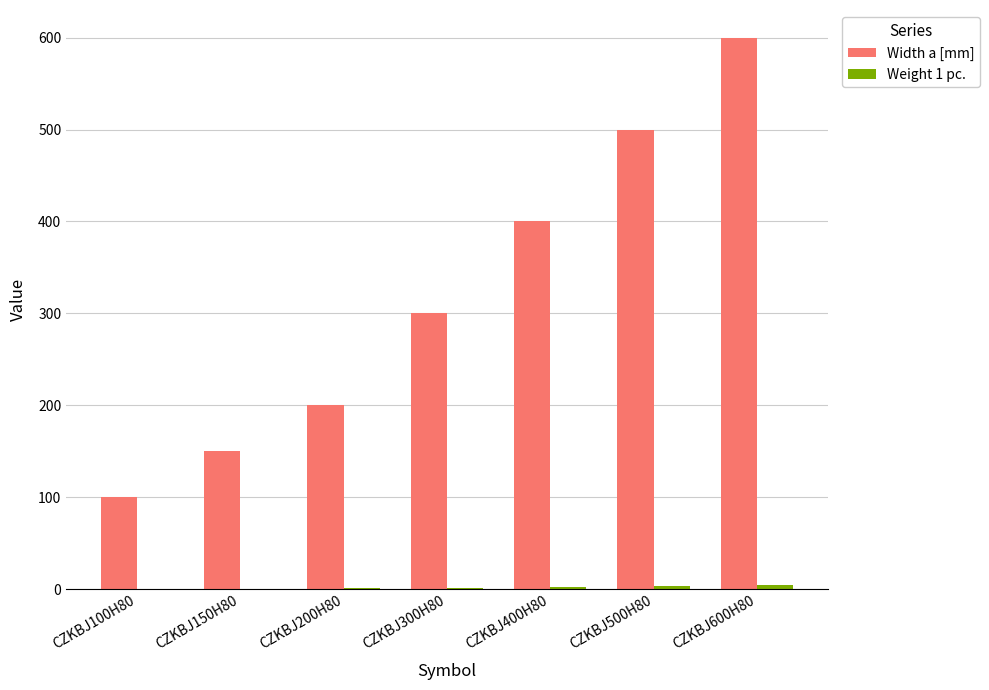

At which label is Width a [mm] closest to 350?

CZKBJ300H80